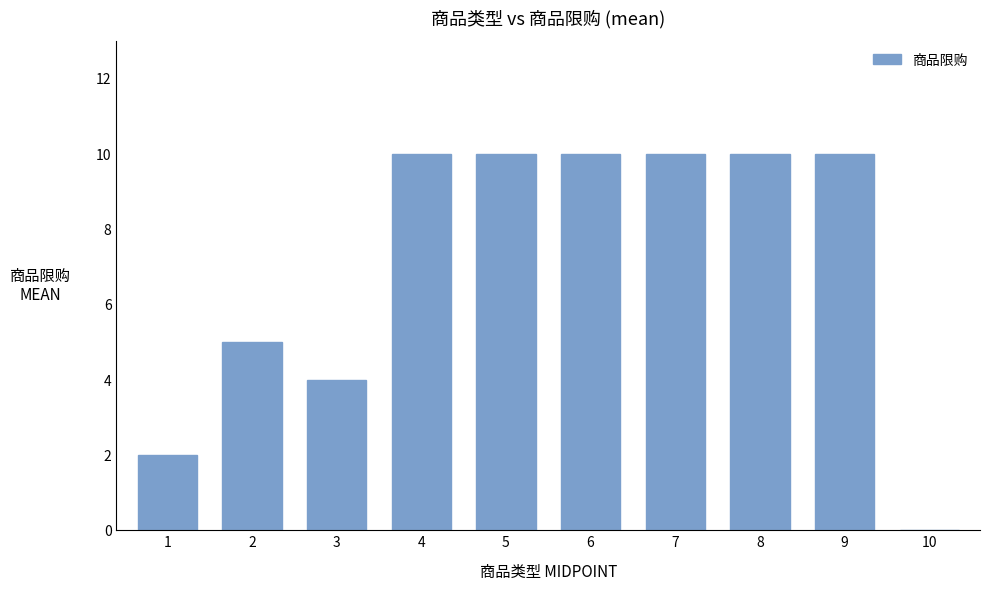

Are the bars grouped side by side (vs. stacked)?

No